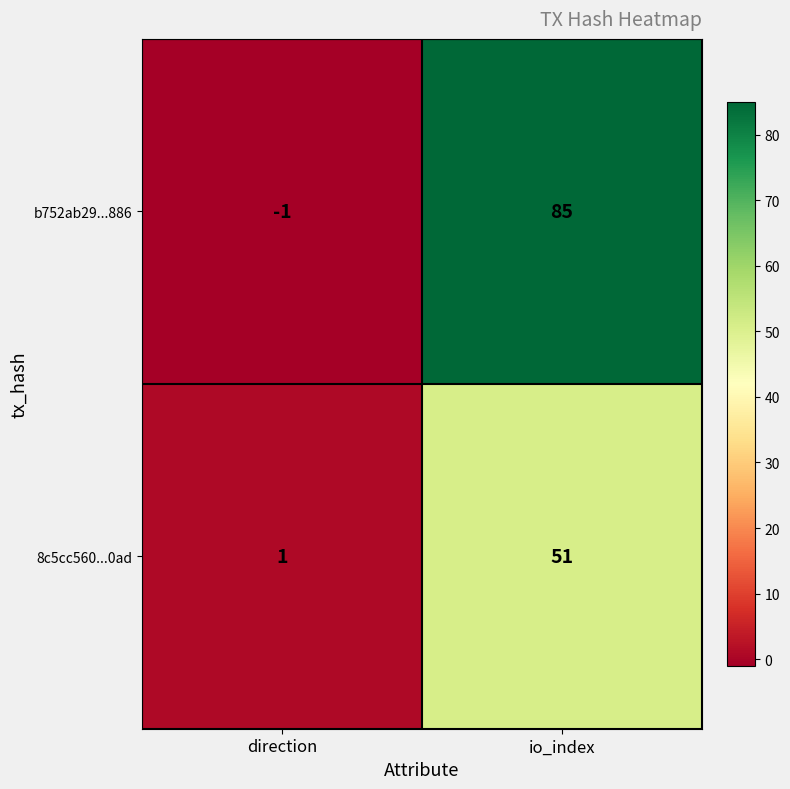

Read the b752ab29...886 value at io_index.

85